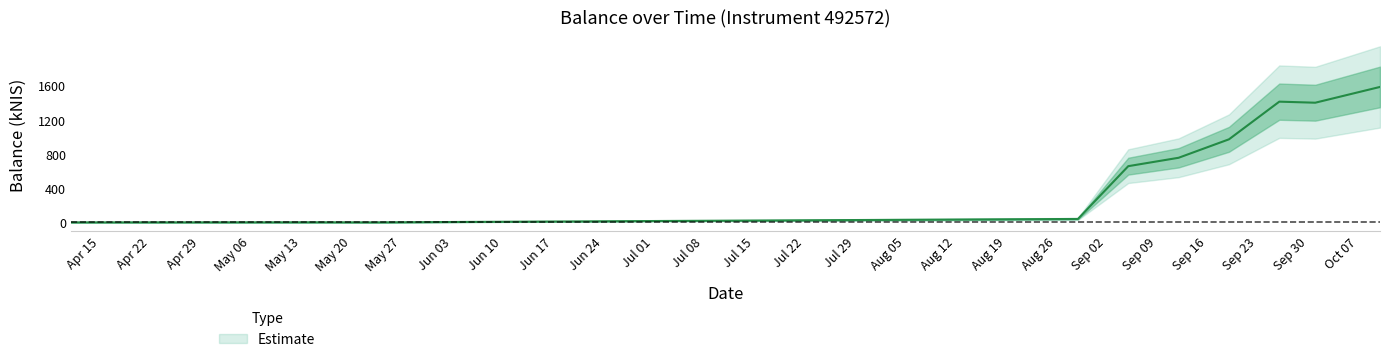

Rank the categories by value from highest to lowest.

2024-10-10, 2024-09-26, 2024-10-01, 2024-09-19, 2024-09-12, 2024-09-05, 2024-08-29, 2024-05-16, 2024-04-11, 2024-05-23